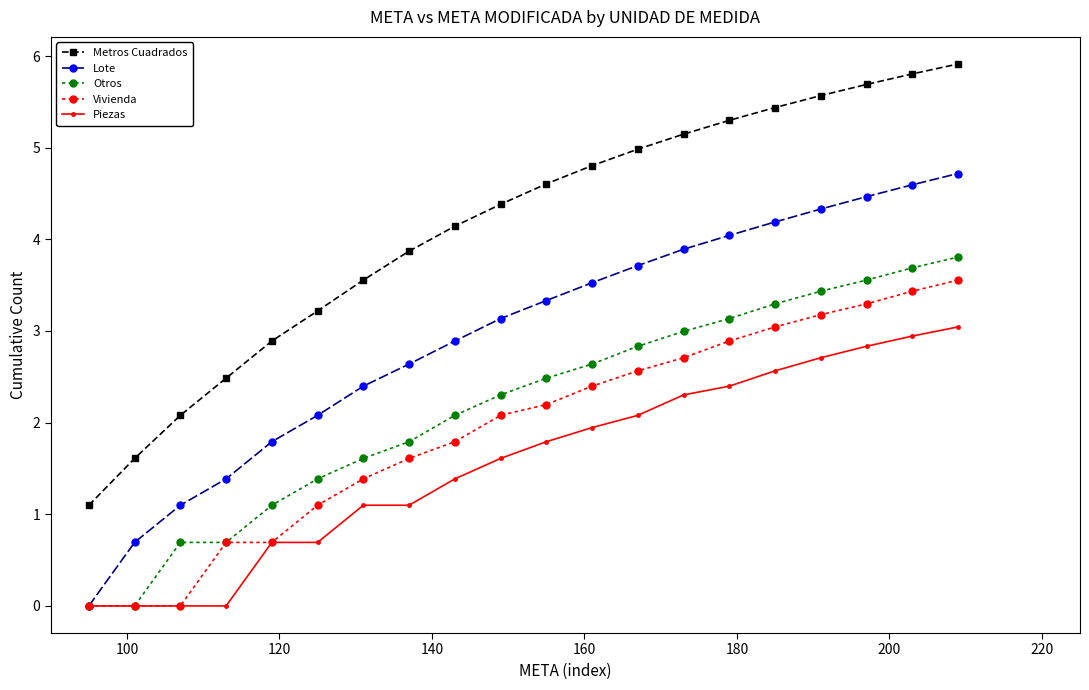

Which series has the widest spread of values?

Metros Cuadrados